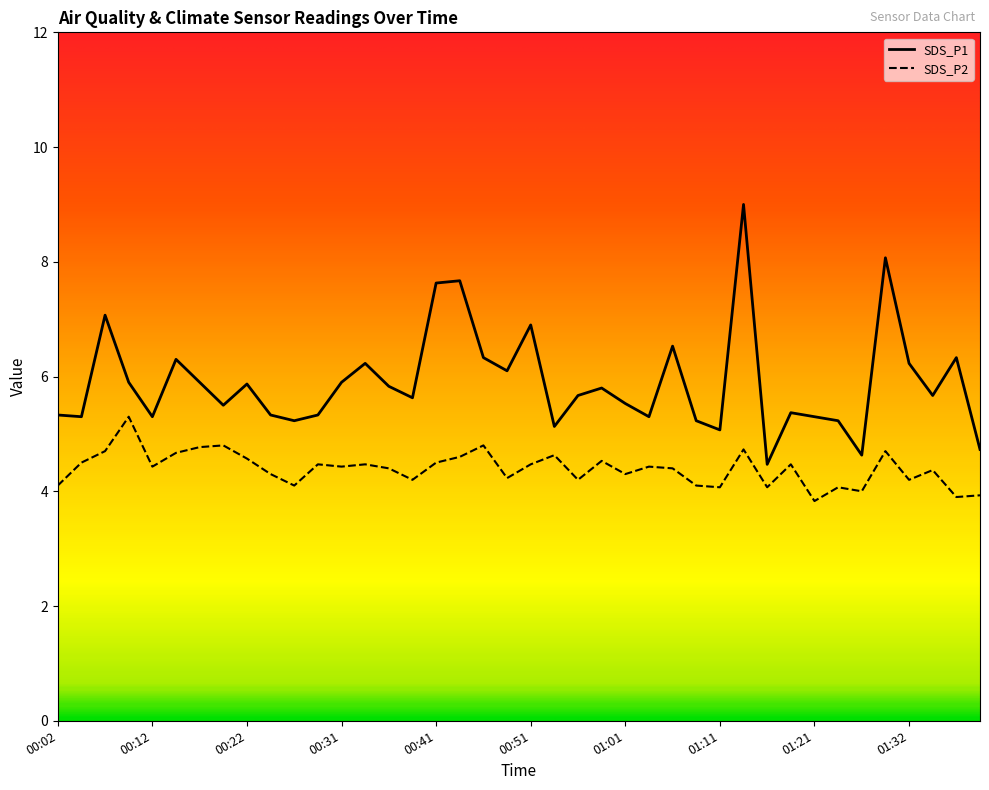

What position from the right is 00:26?

30